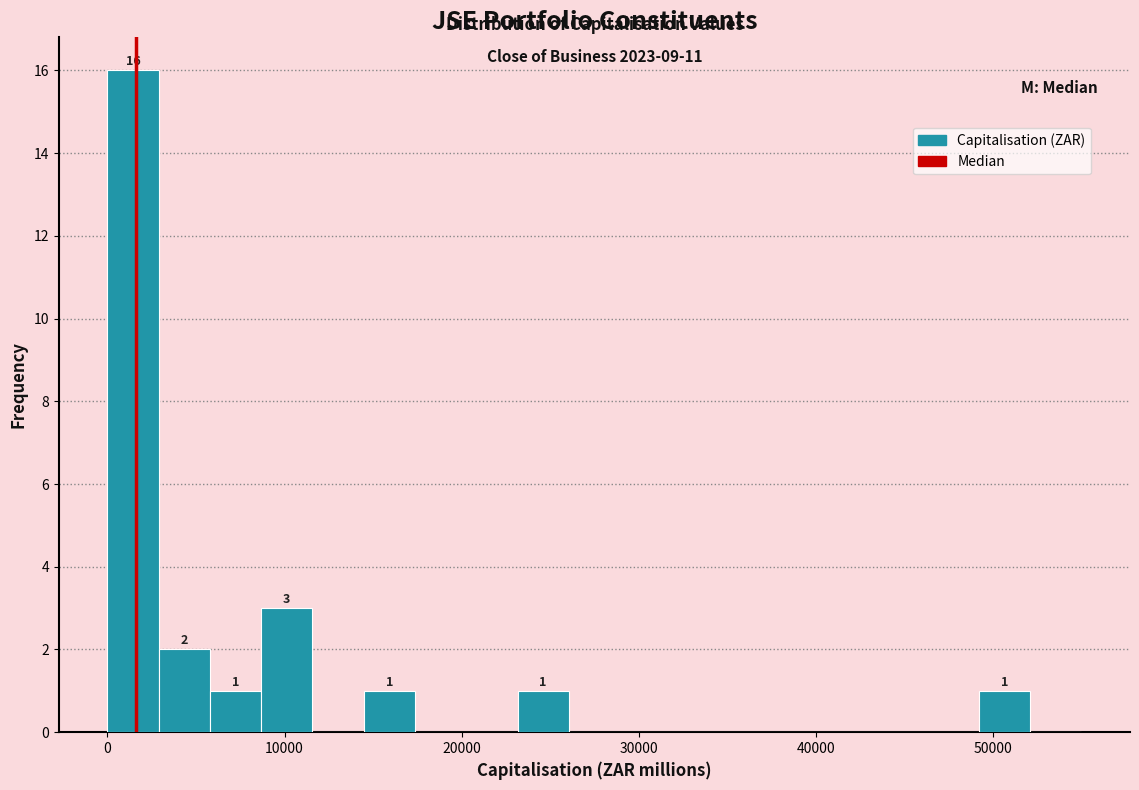

Read against the x-axis, roughly where is the centre of the tallest bar?

1000